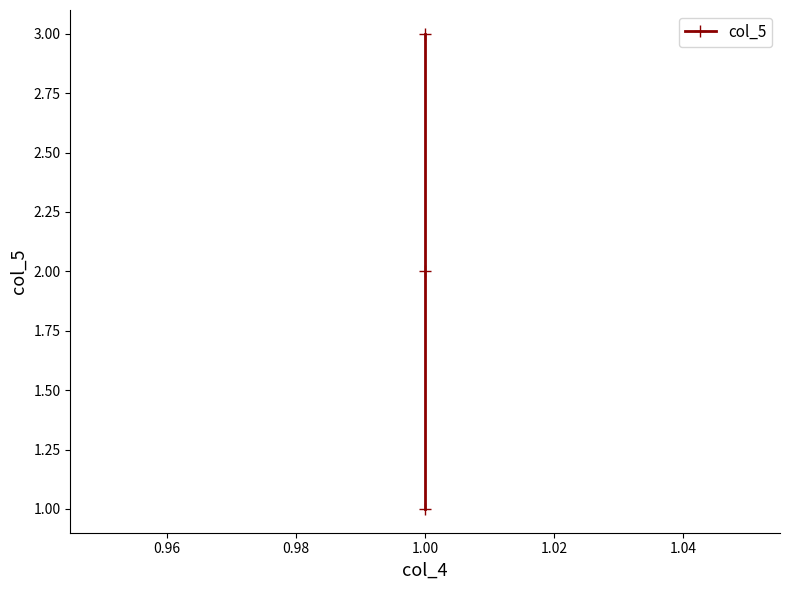

How many lines are shown in the chart?

1